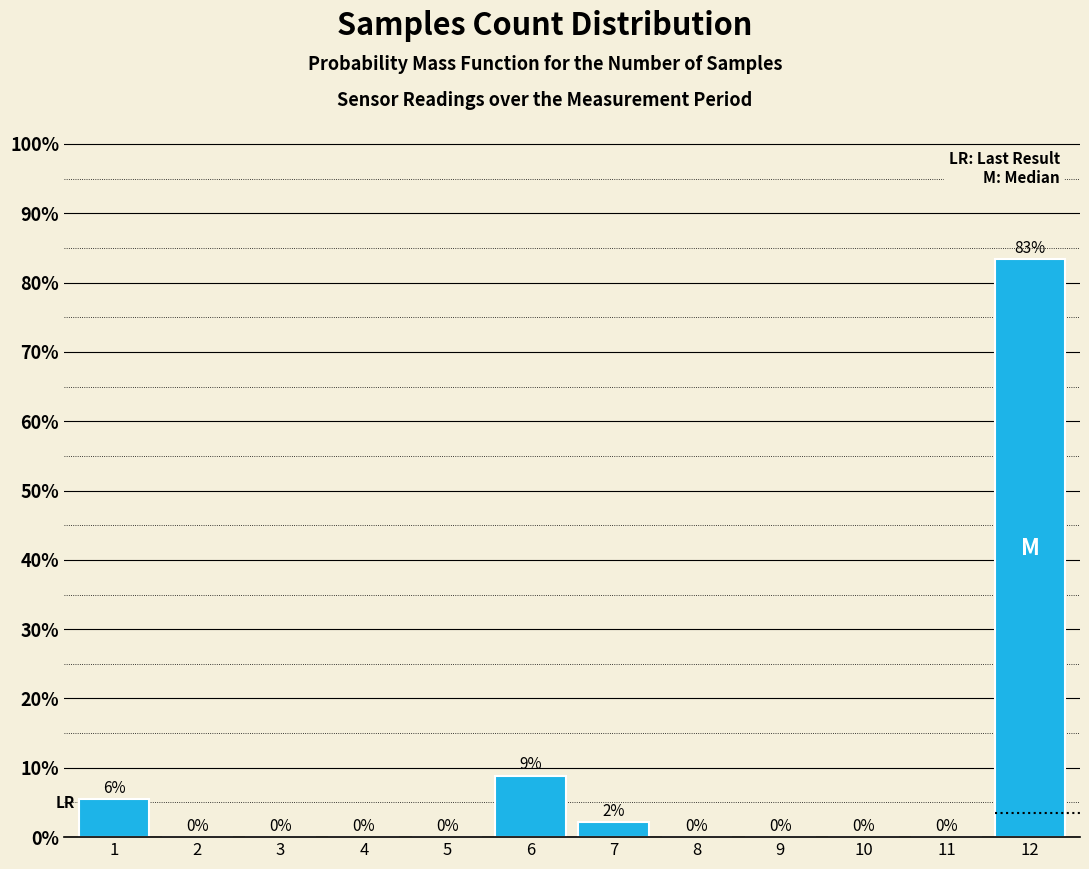

At which category does the chart reach its peak across all series?

12